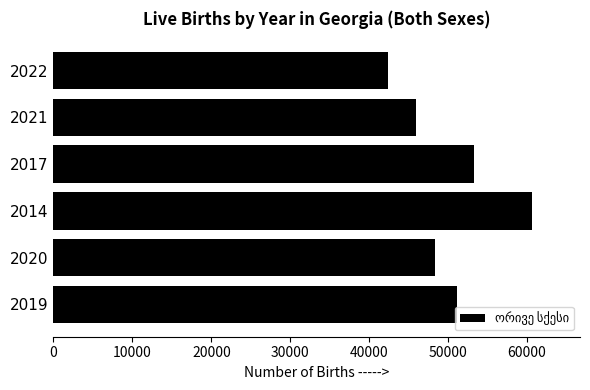

Count the number of data series in this chart.

1